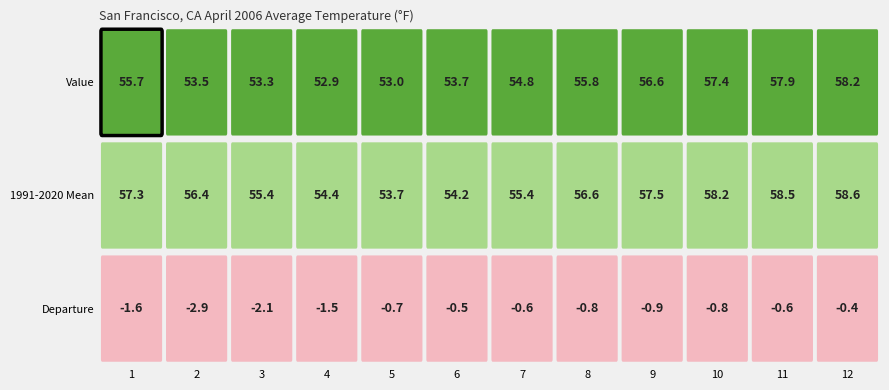

The 9 series shows 74.2 at 0. True or false?

False